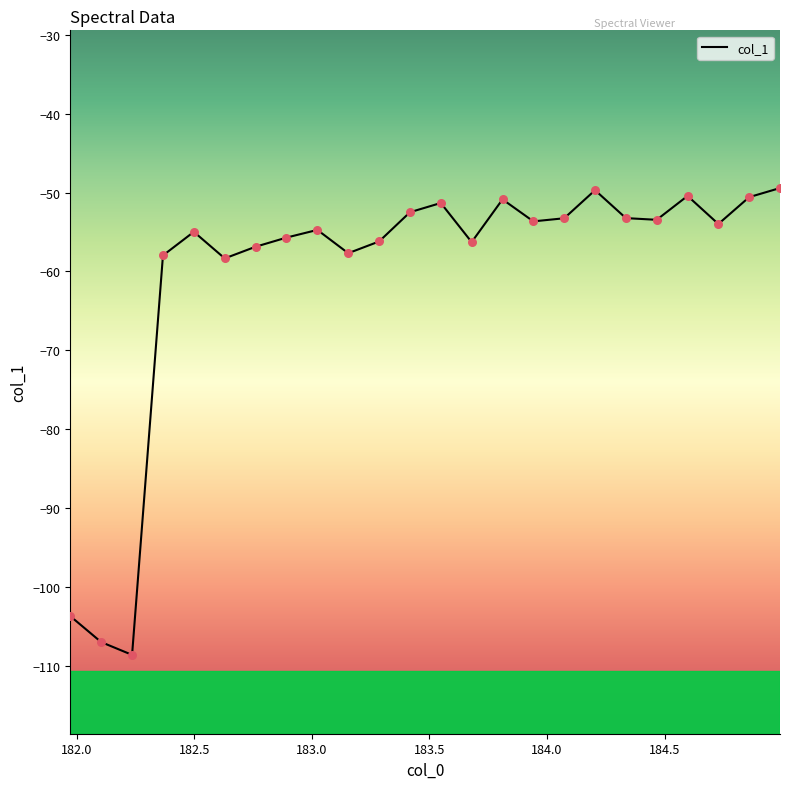

What is the difference between the maximum and minimum values?

59.2